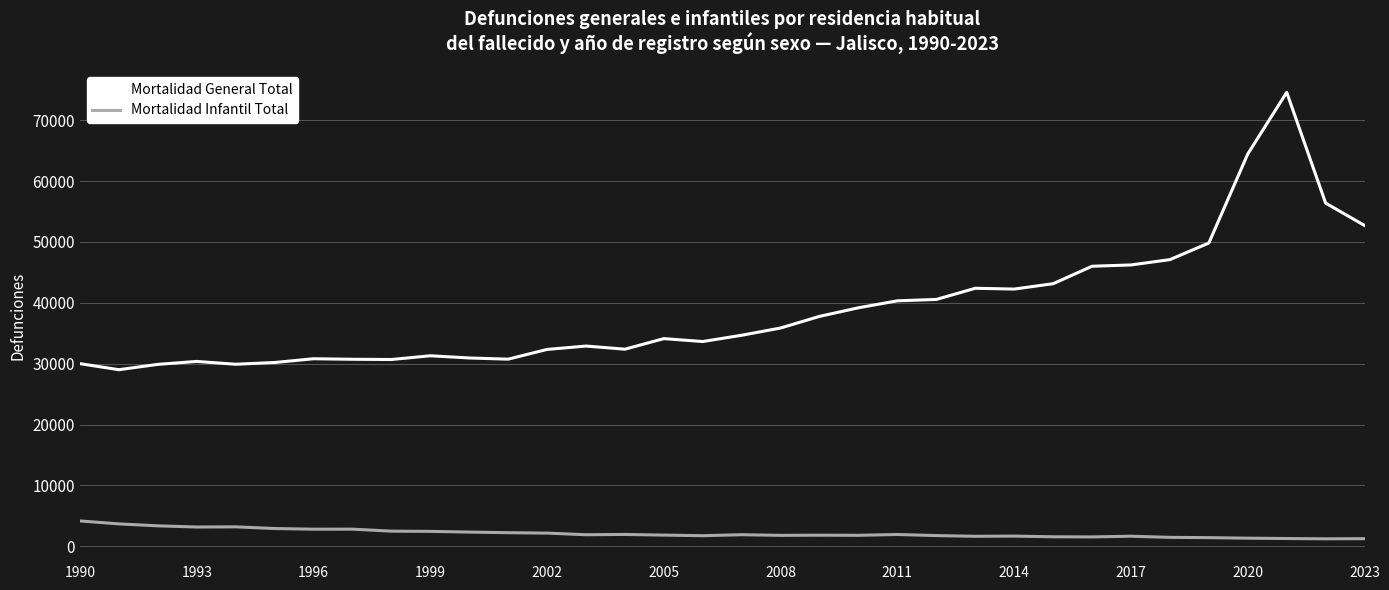

List the series in order of their peak value, highest first.

Mortalidad General Total, Mortalidad Infantil Total